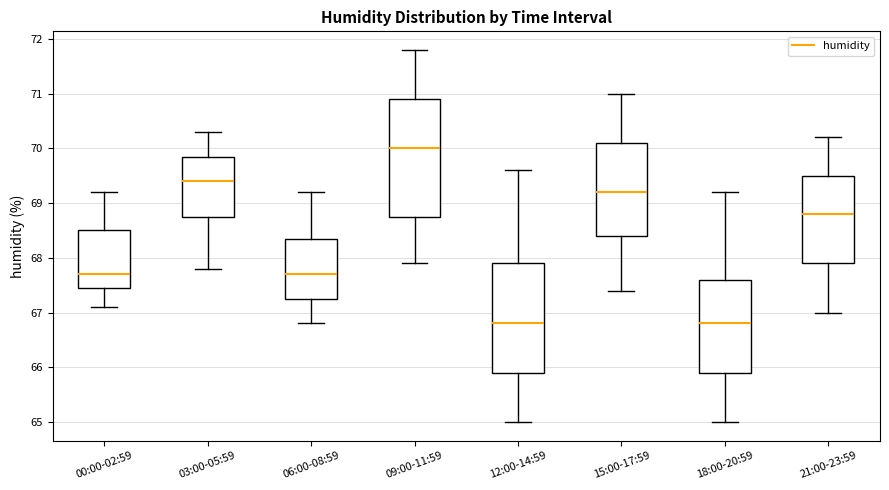

Which box is the tallest, from its lower edge to its upper edge?

09:00-11:59